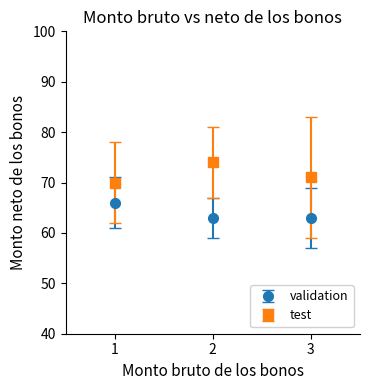

What is the difference between the highest and lowest values at 2?

11